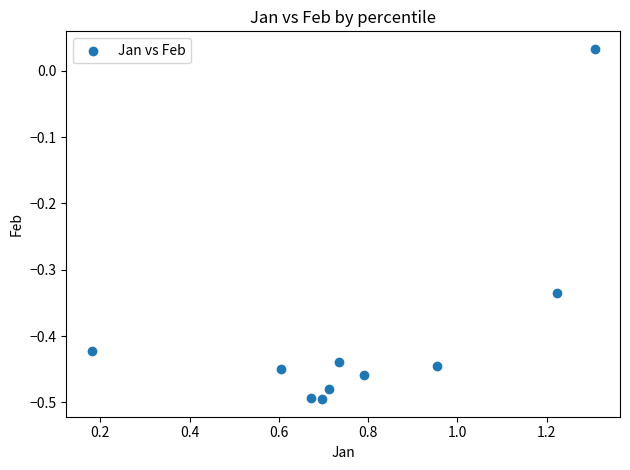

What is the range of Y values (max minus min)?

0.5